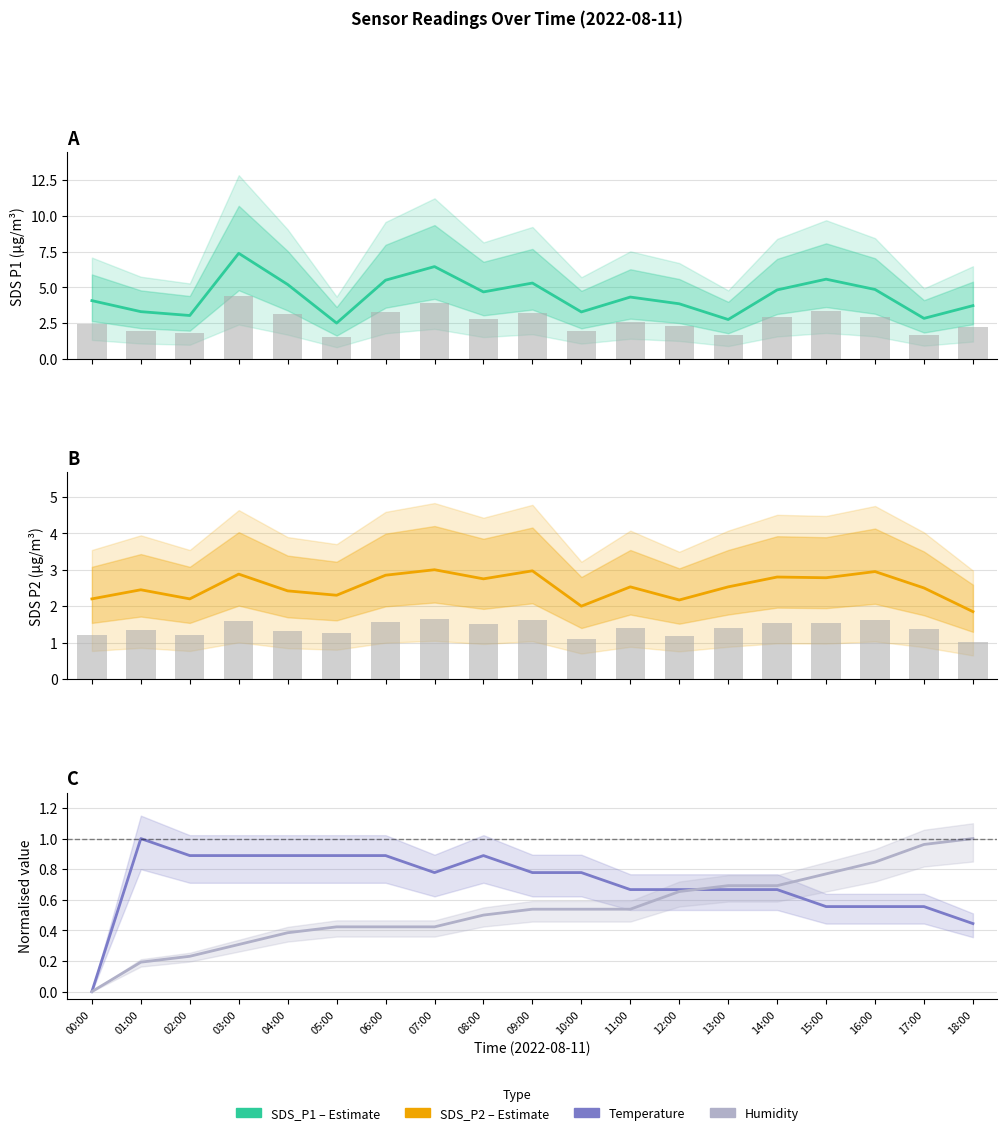

The Humidity (norm.) series shows 0.2 at 01:00. True or false?

True